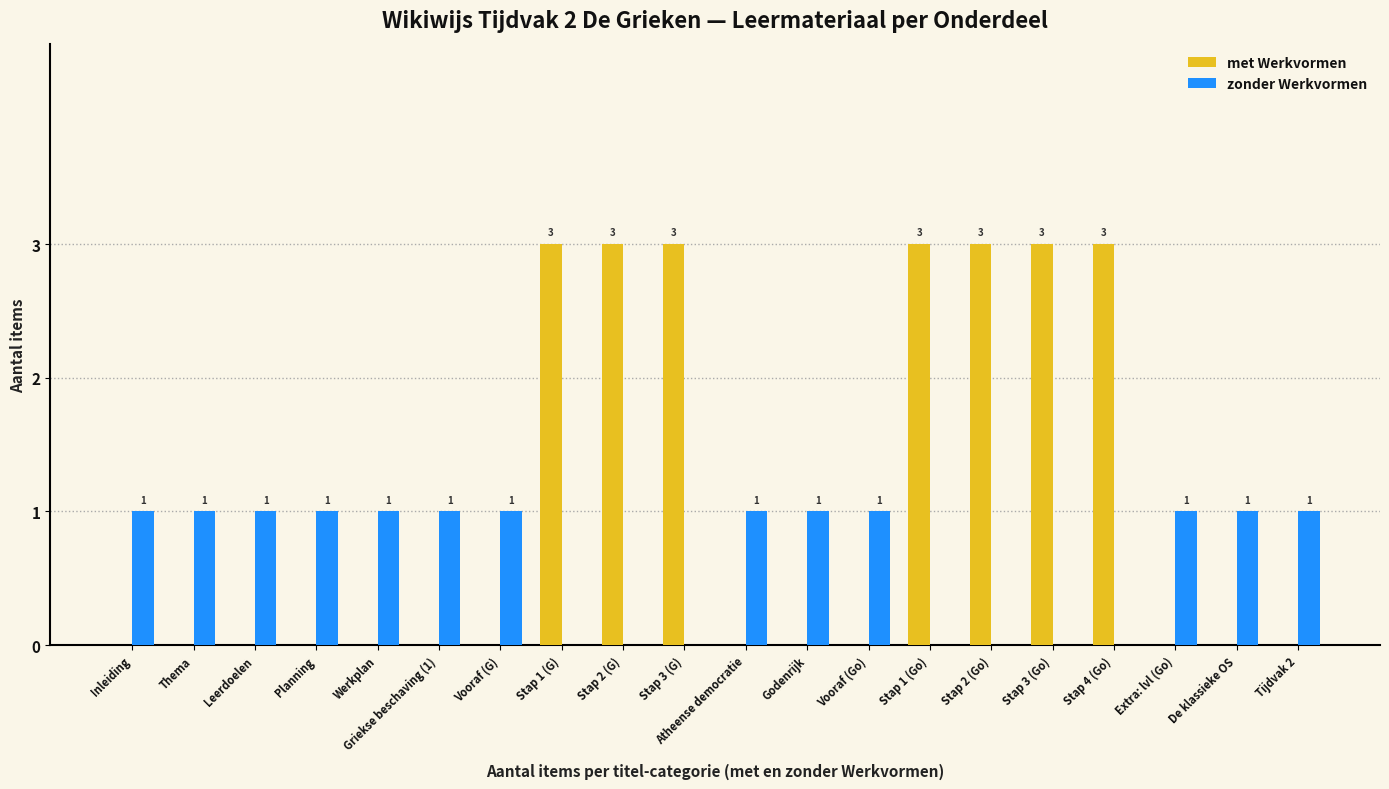

What is the sum of all zonder Werkvormen values?

13